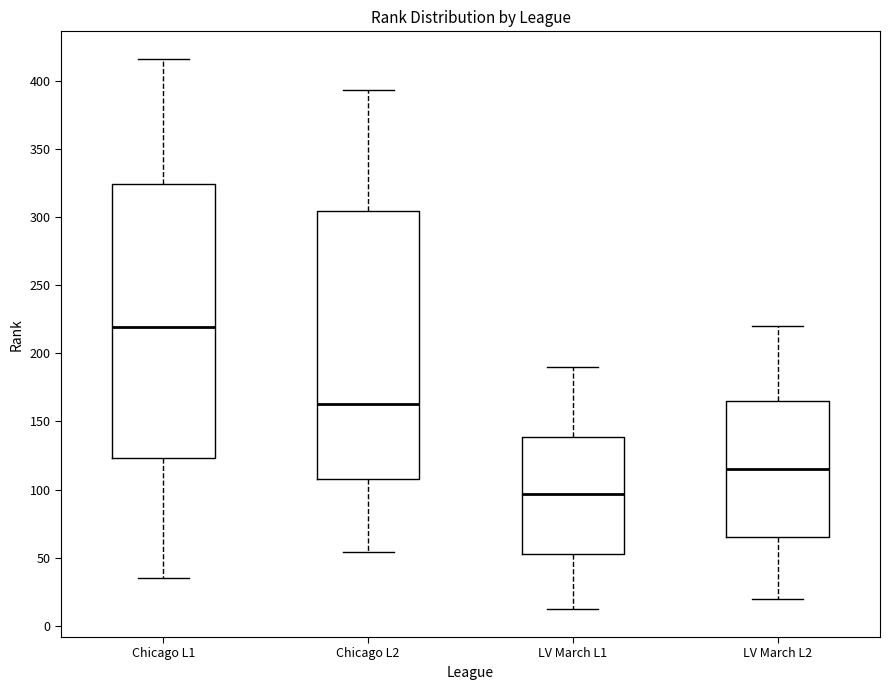

Which box has the lowest median line?

LV March L1